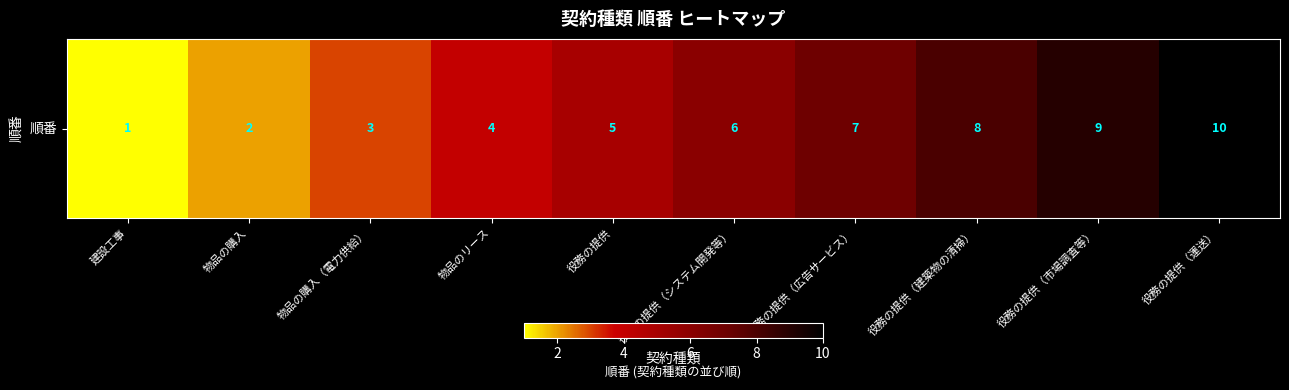

Which has a higher value, 役務の提供 or 建設工事?

役務の提供